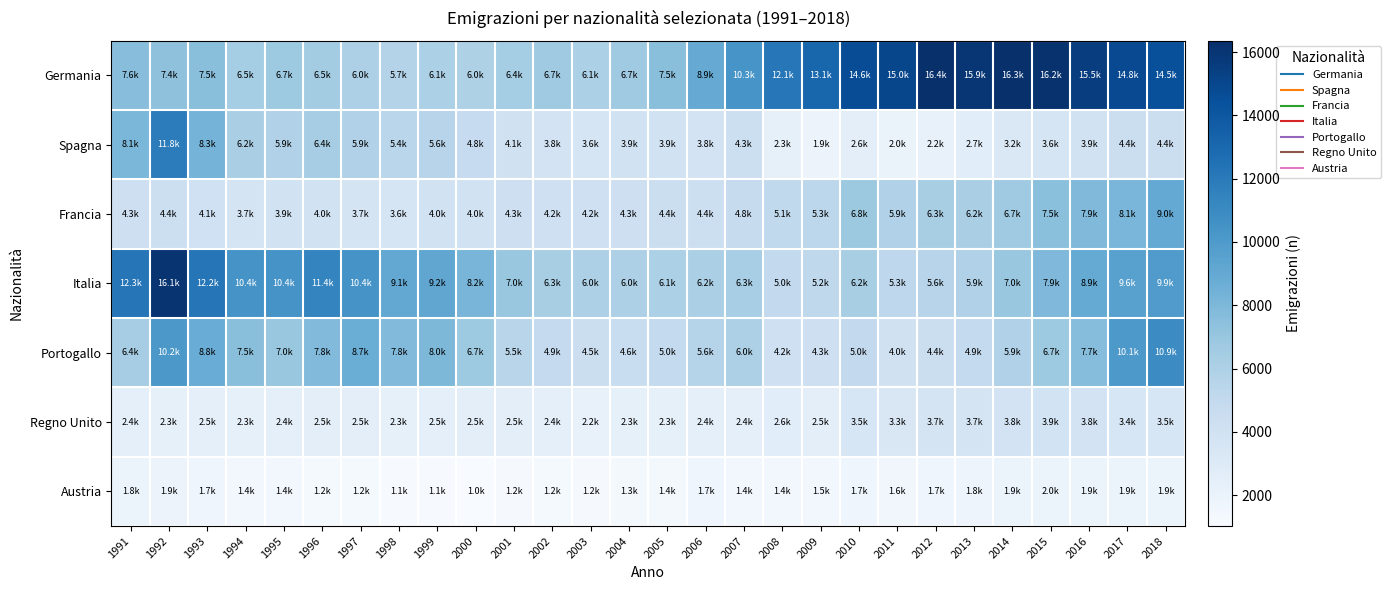

Between 1998 and 2003, which series saw the biggest shift?

Portogallo